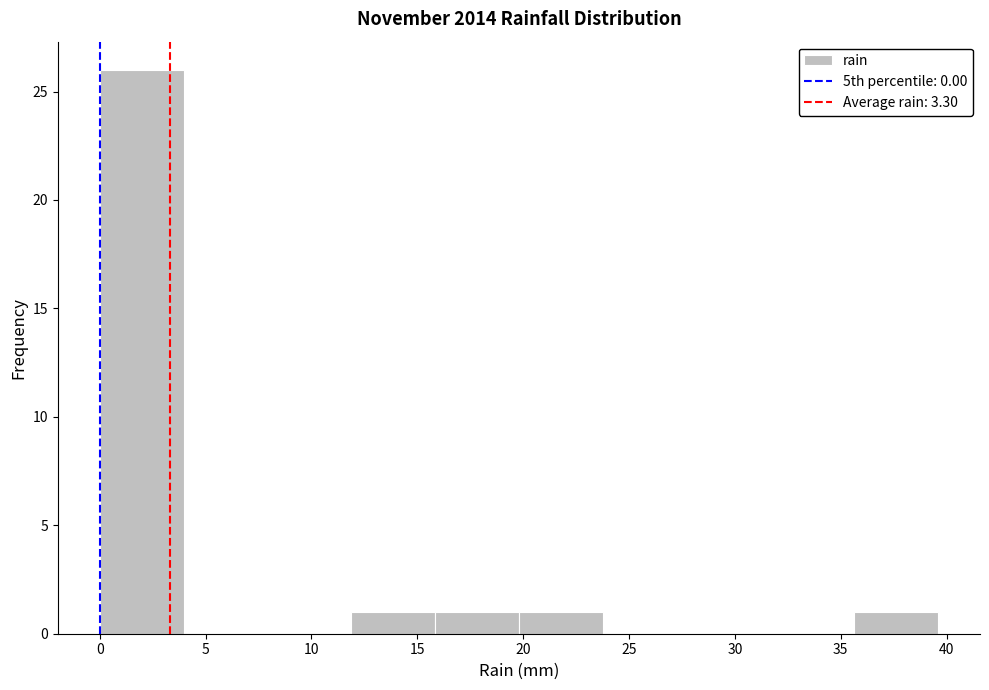

How tall is the bar that spans 20.0 to 24.0 on the x-axis? Neither the bar edges nor the heights are printed on the chart, so give them approximately, as read against the axes.

1